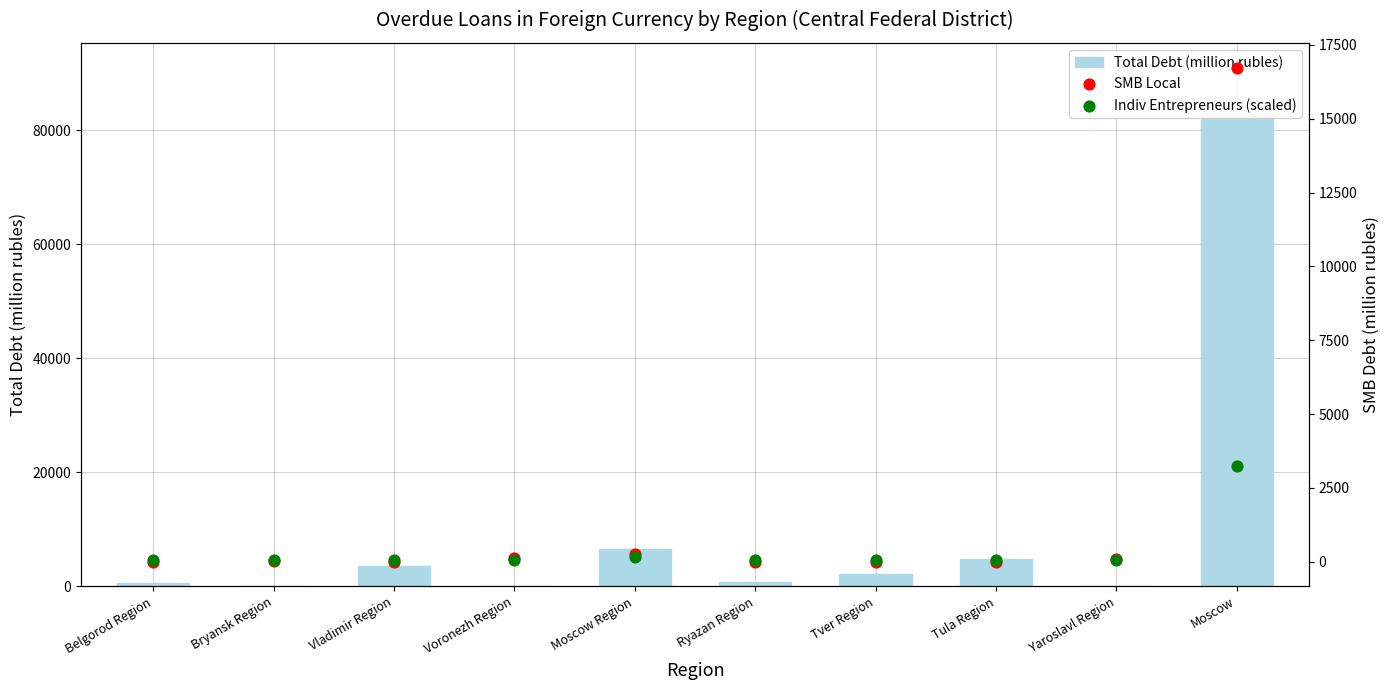

At which category is the sum across all series the highest?

Moscow